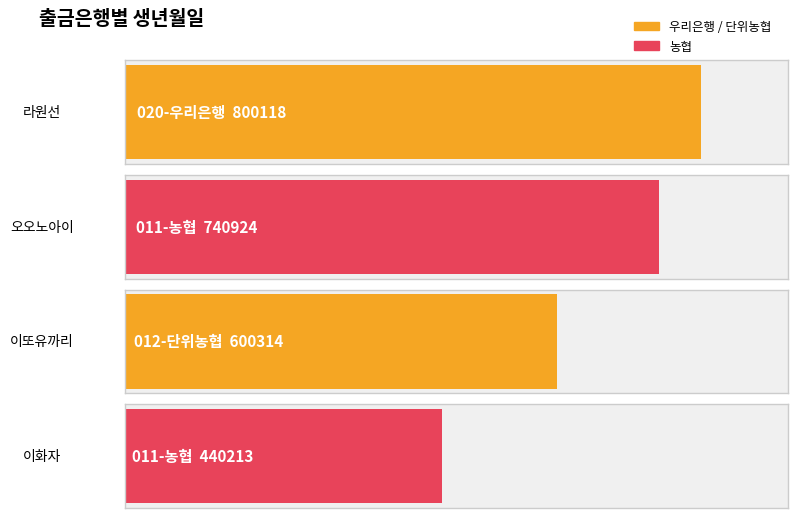

Where is the data nearest to the value 620165?

600314